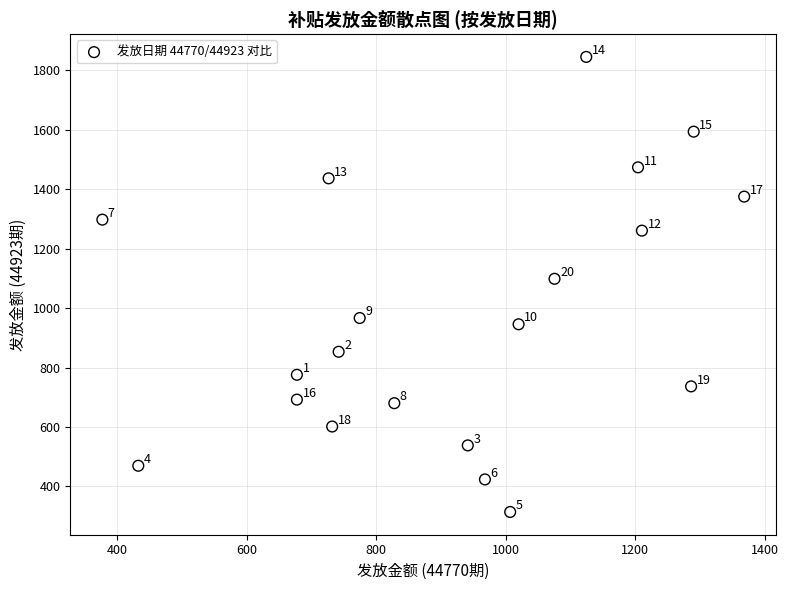

What Y value in the scatter plot is closest to 1079?

1098.5